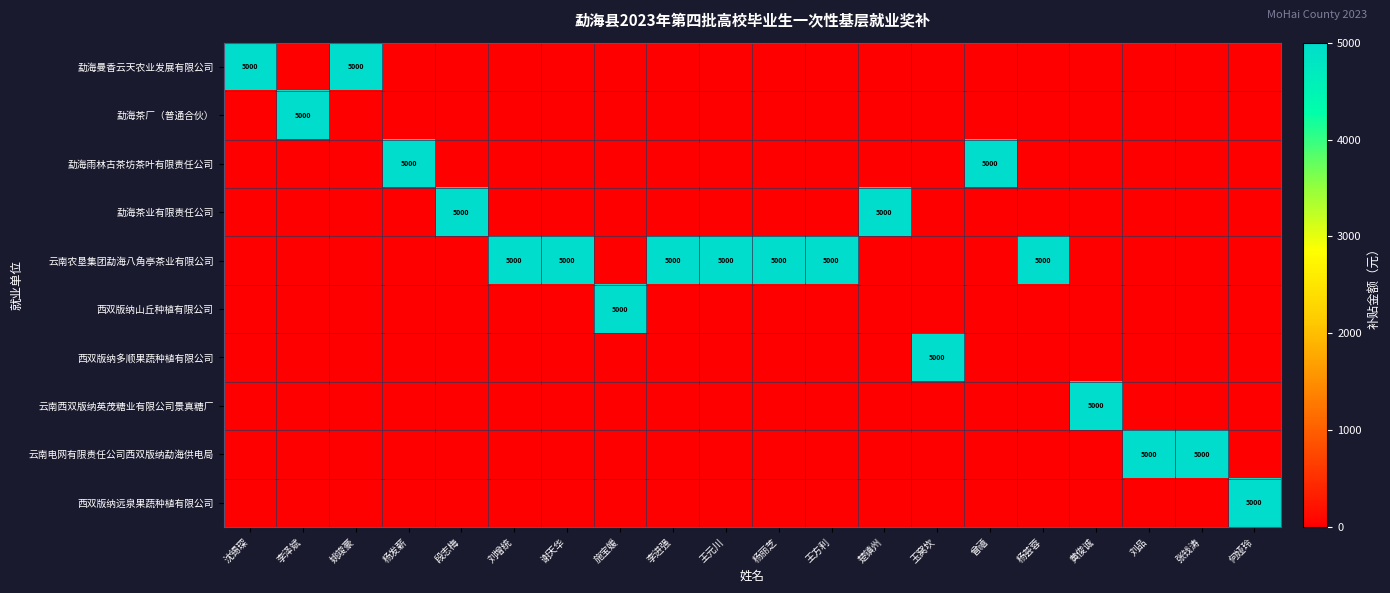

True or false: 云南农垦集团勐海八角亭茶业有限公司 has a value of 8102 at 杨丽芝.

False